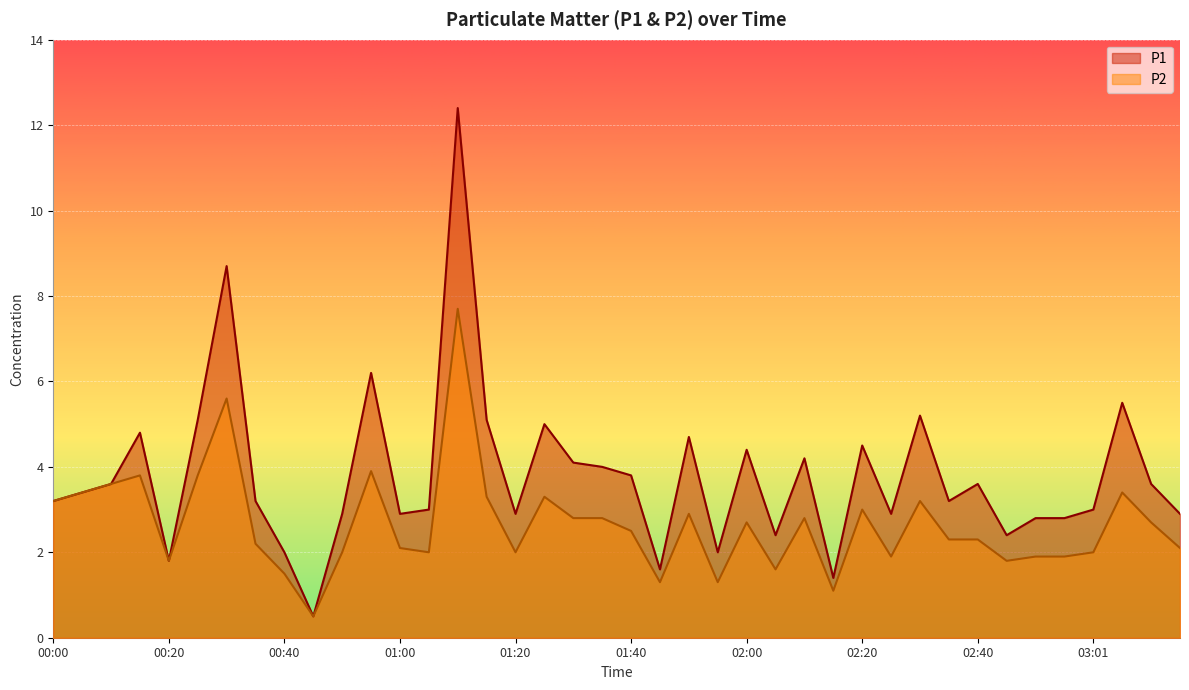

Reading left to right, transcribe all the data shown in this chart.

P1: 00:00=3.2	00:05=3.4	00:10=3.6	00:15=4.8	00:20=1.8	00:25=5.1	00:30=8.7	00:35=3.2	00:40=2.0	00:45=0.5	00:50=2.9	00:55=6.2	01:00=2.9	01:05=3.0	01:10=12.4	01:15=5.1	01:20=2.9	01:25=5.0	01:30=4.1	01:35=4.0	01:40=3.8	01:45=1.6	01:50=4.7	01:55=2.0	02:00=4.4	02:05=2.4	02:10=4.2	02:15=1.4	02:20=4.5	02:25=2.9	02:30=5.2	02:35=3.2	02:40=3.6	02:45=2.4	02:50=2.8	02:56=2.8	03:01=3.0	03:06=5.5	03:11=3.6	03:15=2.9
P2: 00:00=3.2	00:05=3.4	00:10=3.6	00:15=3.8	00:20=1.8	00:25=3.8	00:30=5.6	00:35=2.2	00:40=1.5	00:45=0.5	00:50=2.0	00:55=3.9	01:00=2.1	01:05=2.0	01:10=7.7	01:15=3.3	01:20=2.0	01:25=3.3	01:30=2.8	01:35=2.8	01:40=2.5	01:45=1.3	01:50=2.9	01:55=1.3	02:00=2.7	02:05=1.6	02:10=2.8	02:15=1.1	02:20=3.0	02:25=1.9	02:30=3.2	02:35=2.3	02:40=2.3	02:45=1.8	02:50=1.9	02:56=1.9	03:01=2.0	03:06=3.4	03:11=2.7	03:15=2.1